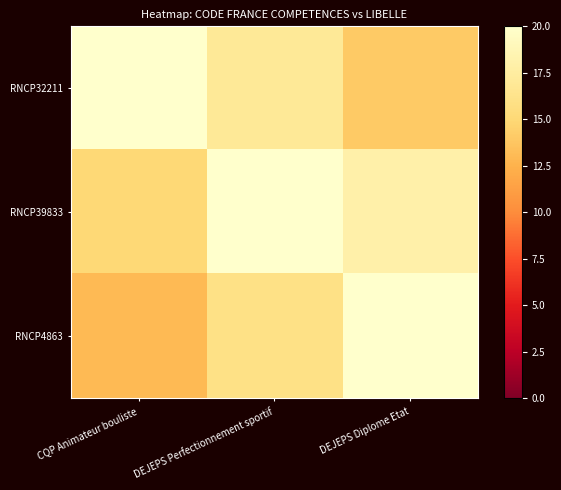

Reading right to left, transcribe all the data shown in this chart.

RNCP32211: DEJEPS Diplome Etat=14	DEJEPS Perfectionnement sportif=17	CQP Animateur bouliste=20
RNCP39833: DEJEPS Diplome Etat=18	DEJEPS Perfectionnement sportif=20	CQP Animateur bouliste=15
RNCP4863: DEJEPS Diplome Etat=20	DEJEPS Perfectionnement sportif=16	CQP Animateur bouliste=13